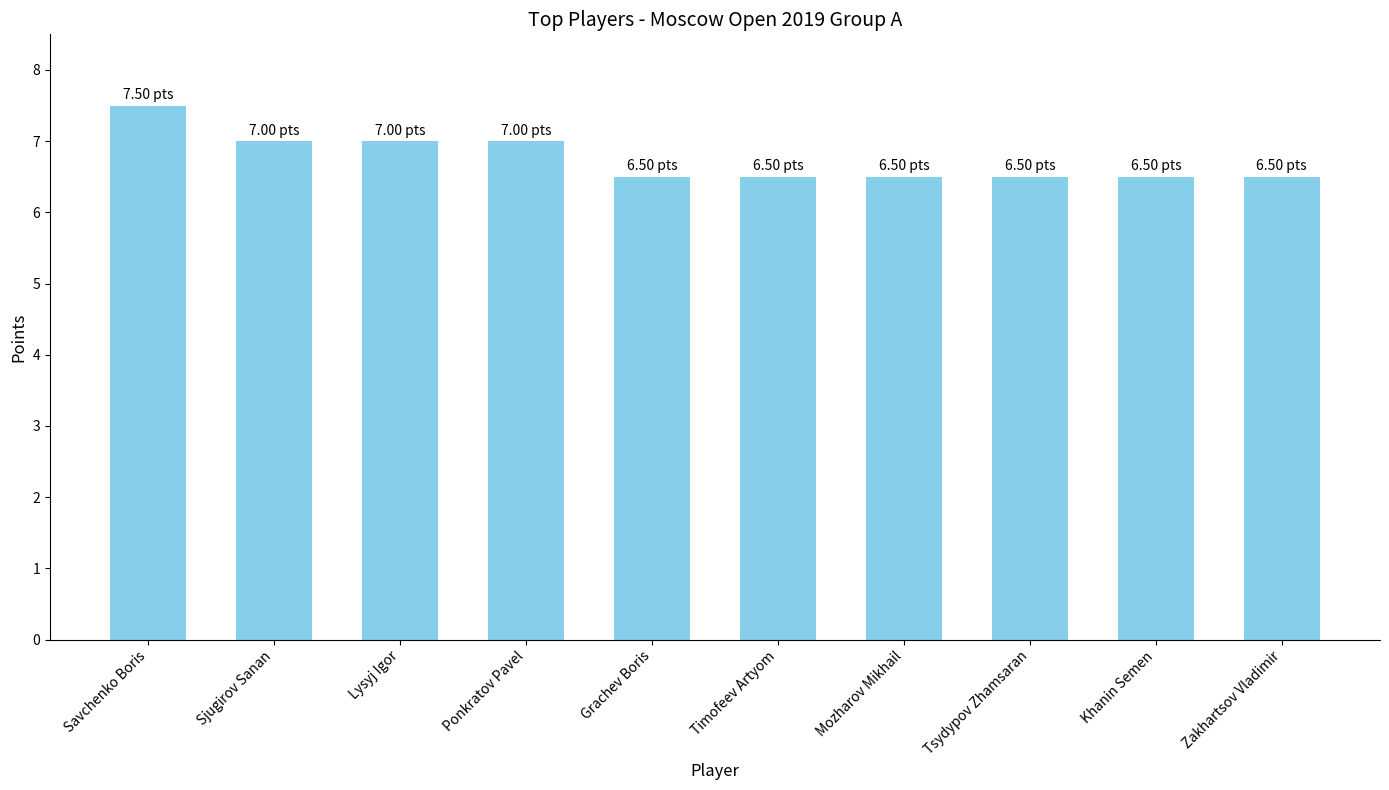

What is the sum of the values at Sjugirov Sanan and Mozharov Mikhail?

13.5